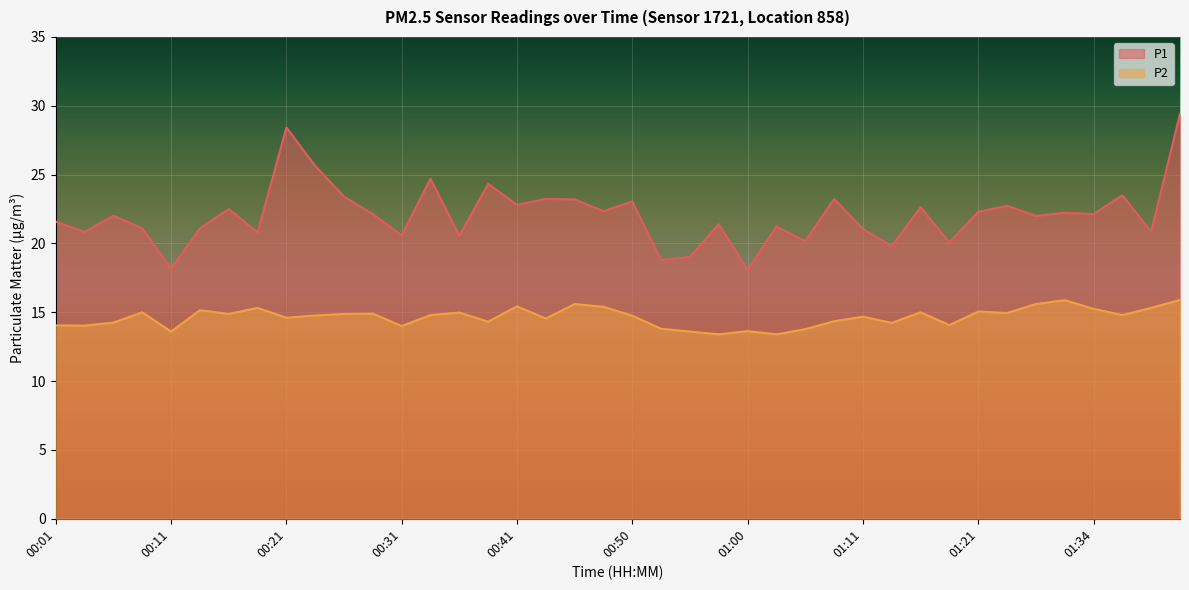

Where does the P2 series first go above 14?

00:01